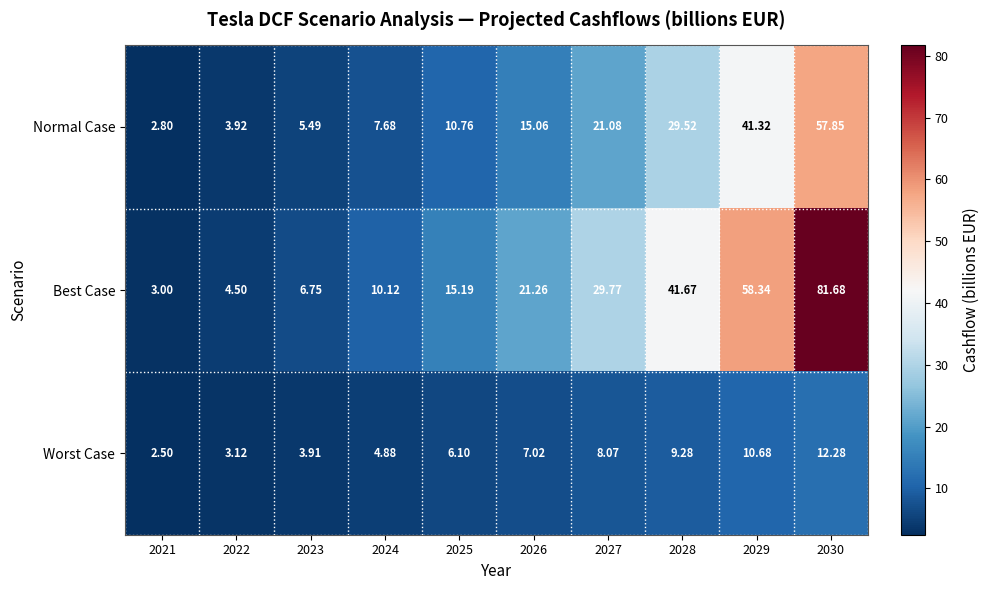

Rank the series by their maximum value, from lowest to highest.

Worst Case, Normal Case, Best Case